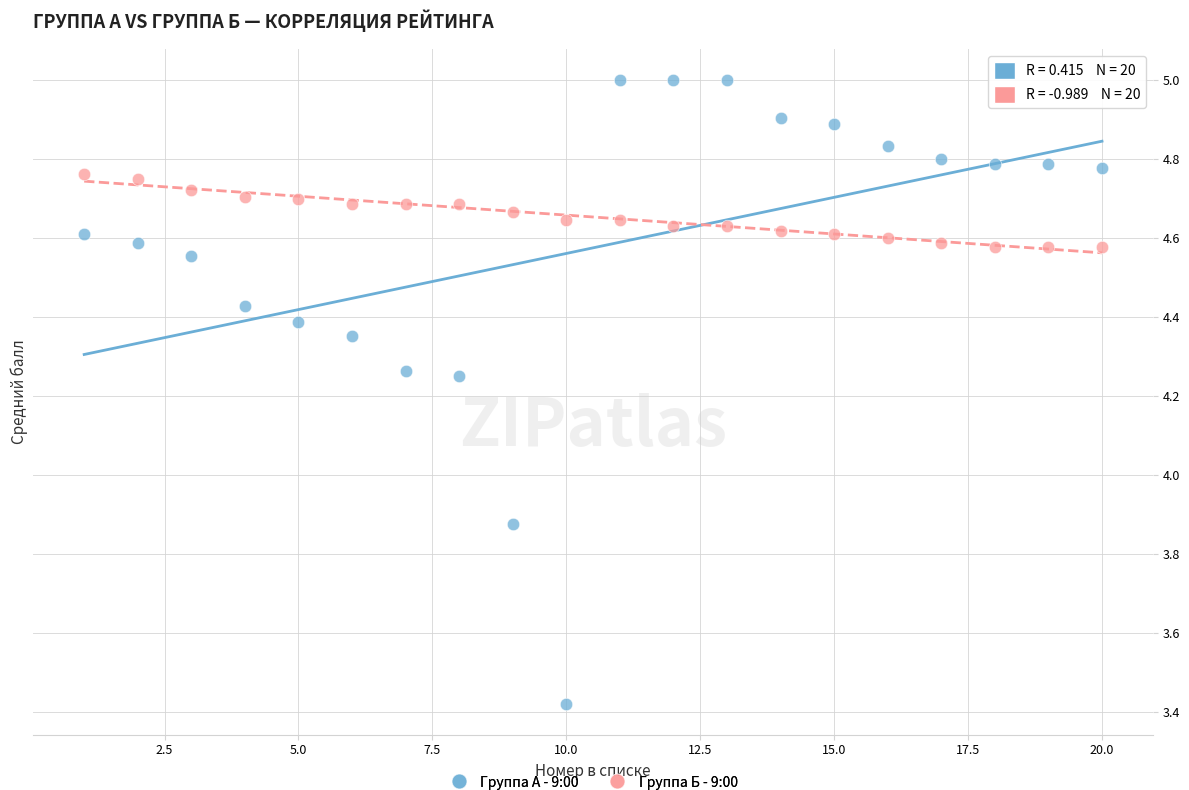

What are all the series names shown in the legend?

Группа А - 9:00, Группа Б - 9:00